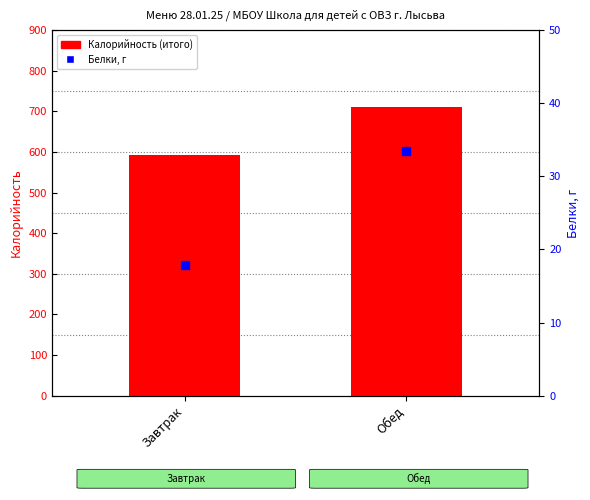

At which category is the sum across all series the highest?

Обед